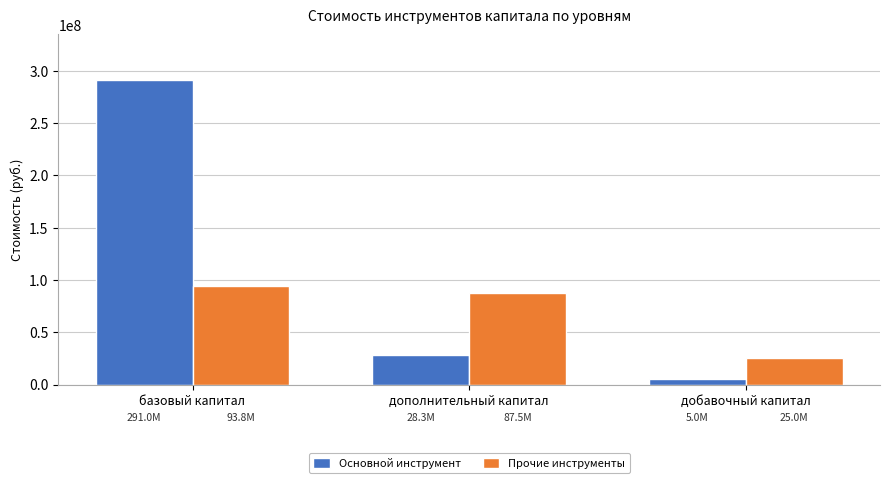

What is the difference between the maximum and minimum values in the Основной инструмент series?

286048000